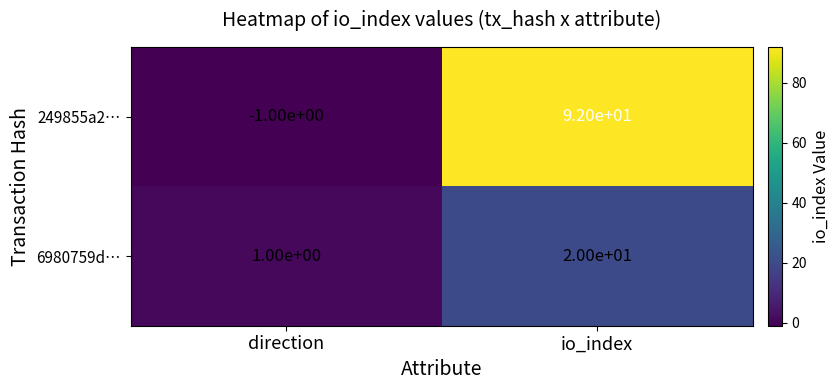

At which category is the sum across all series the highest?

io_index